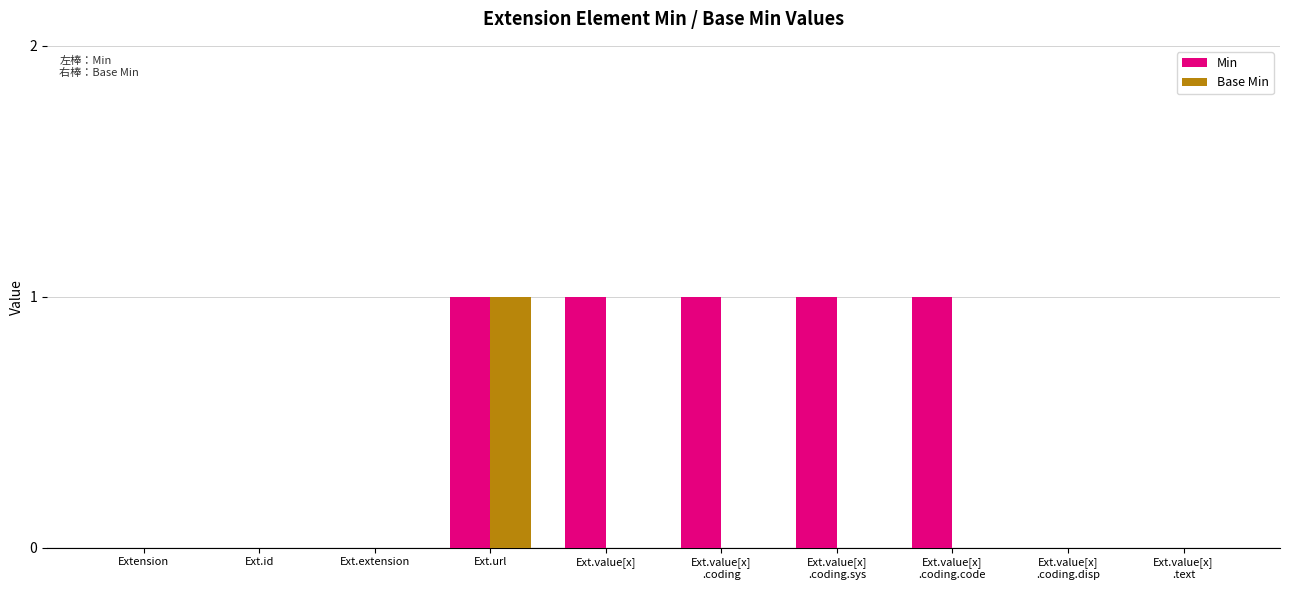

Reading left to right, extract all data points from this chart.

Min: Extension=0	Ext.id=0	Ext.extension=0	Ext.url=1	Ext.value[x]=1	Ext.value[x]
.coding=1	Ext.value[x]
.coding.sys=1	Ext.value[x]
.coding.code=1	Ext.value[x]
.coding.disp=0	Ext.value[x]
.text=0
Base Min: Extension=0	Ext.id=0	Ext.extension=0	Ext.url=1	Ext.value[x]=0	Ext.value[x]
.coding=0	Ext.value[x]
.coding.sys=0	Ext.value[x]
.coding.code=0	Ext.value[x]
.coding.disp=0	Ext.value[x]
.text=0